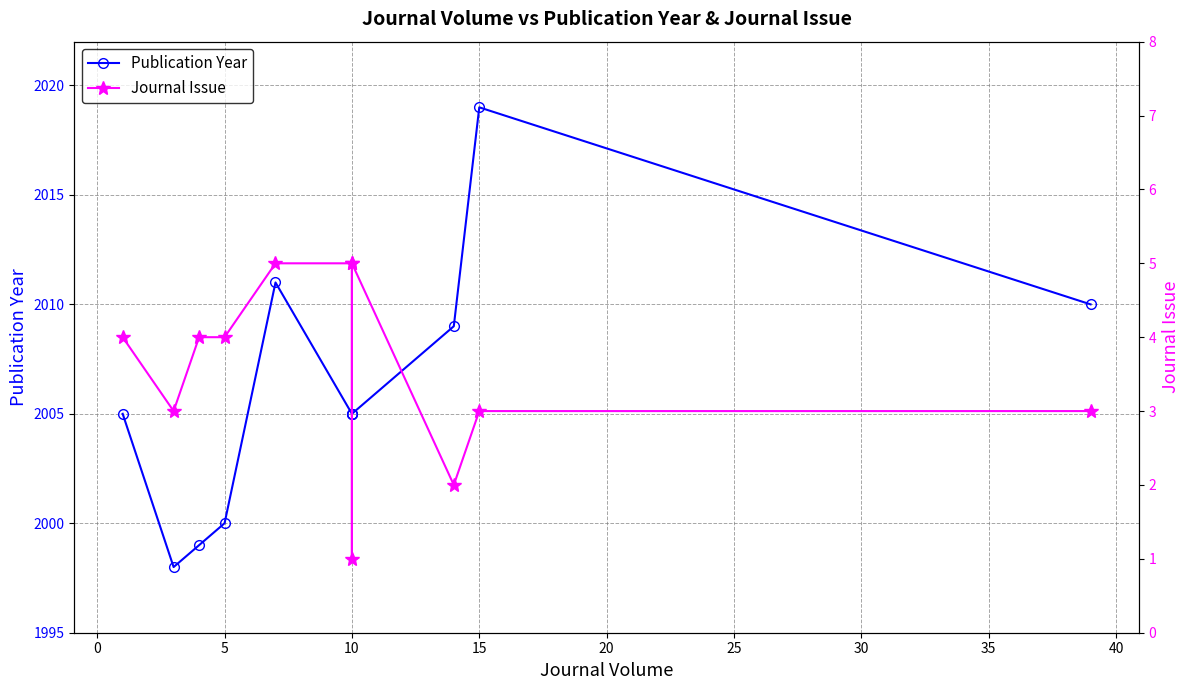

True or false: Publication Year and Journal Issue intersect in this chart.

False